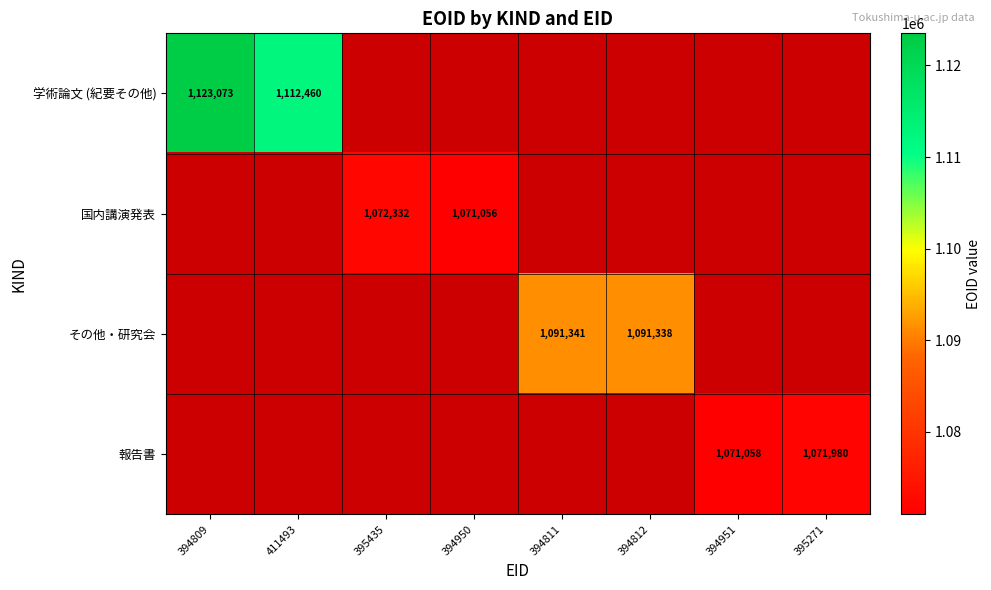

Is the value of その他・研究会 at 395271 greater than the value of 報告書 at 394951?

No